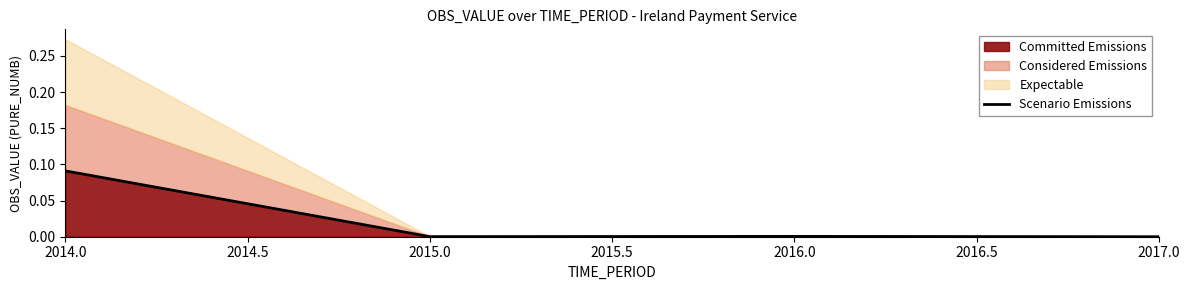

The value at 2014.0 is 0.1. True or false?

True